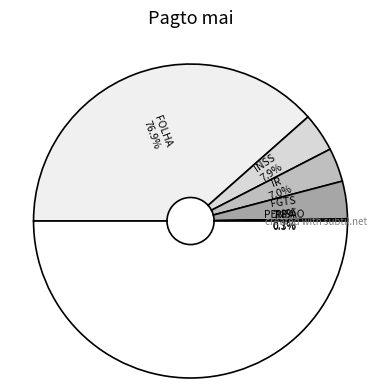

To the nearest percent, what is the average slice percentage?

17%